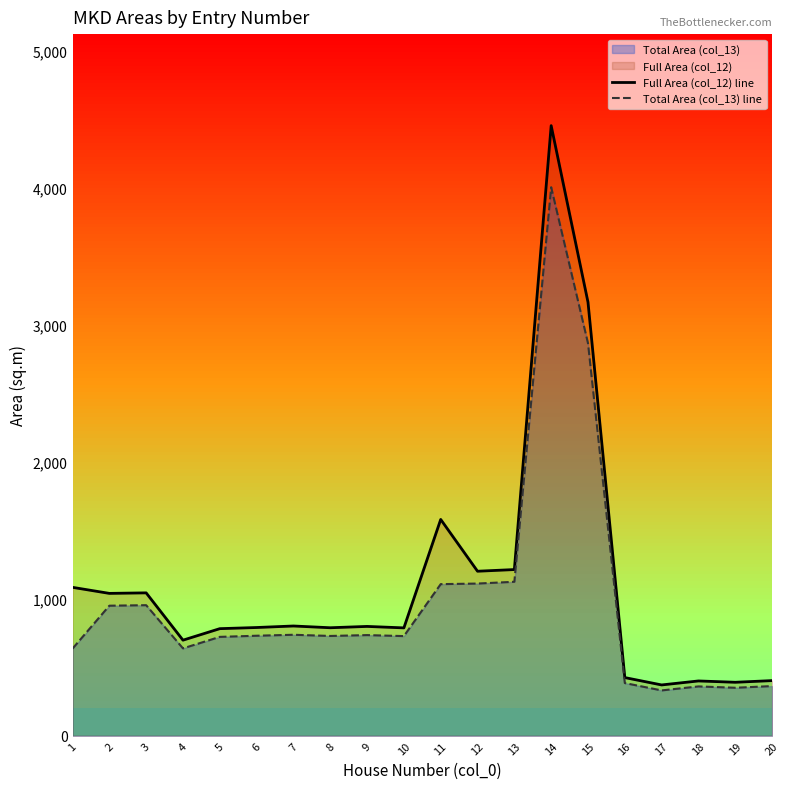

True or false: Total Area (col_13) line and Full Area (col_12) line intersect in this chart.

False